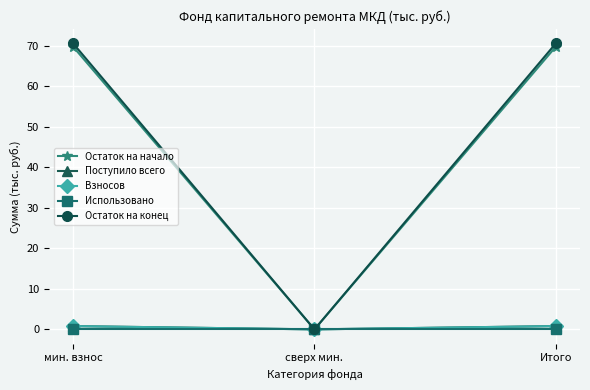

Which category has the highest value in the Остаток на конец series?

мин. взнос